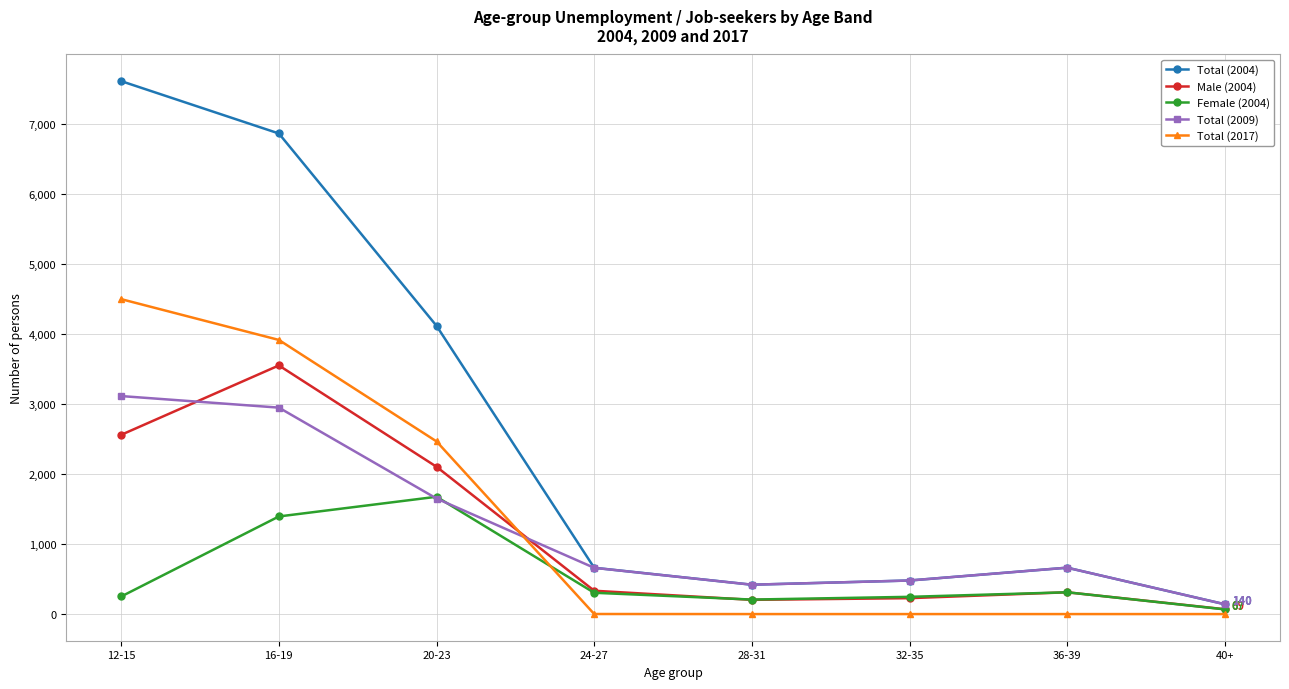

True or false: Total (2004) and Total (2017) cross at least once.

False